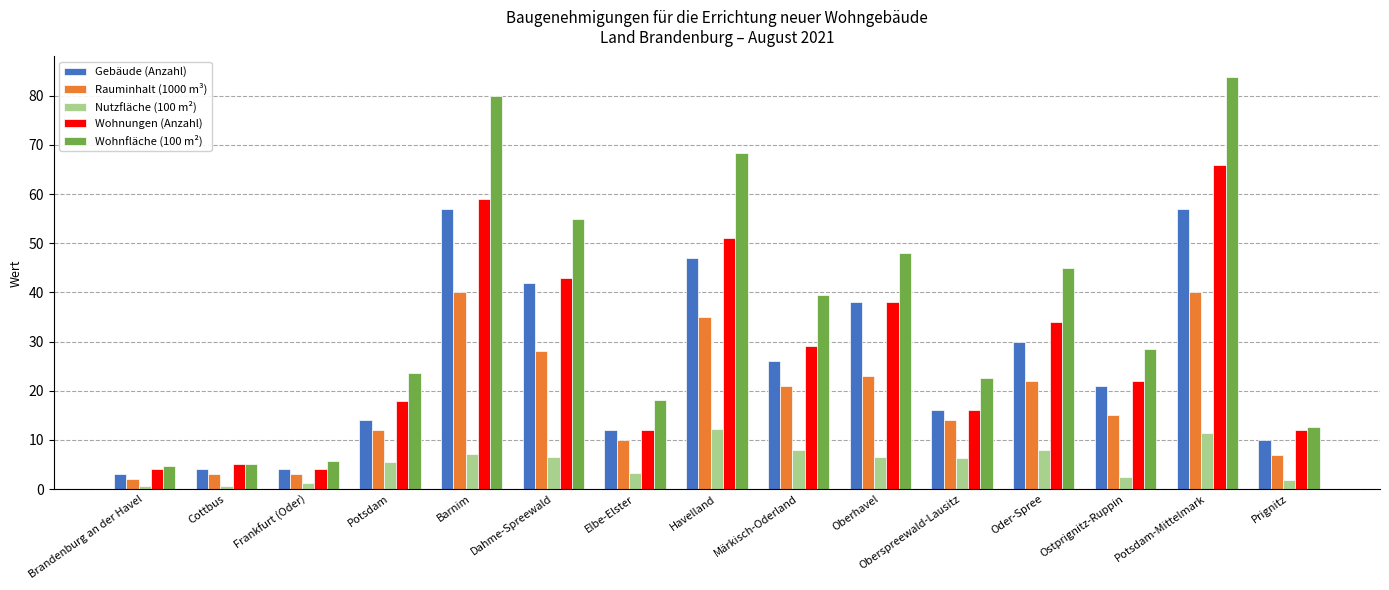

What is the value of the Wohnungen (Anzahl) bar at the 1st from the left?

4.0